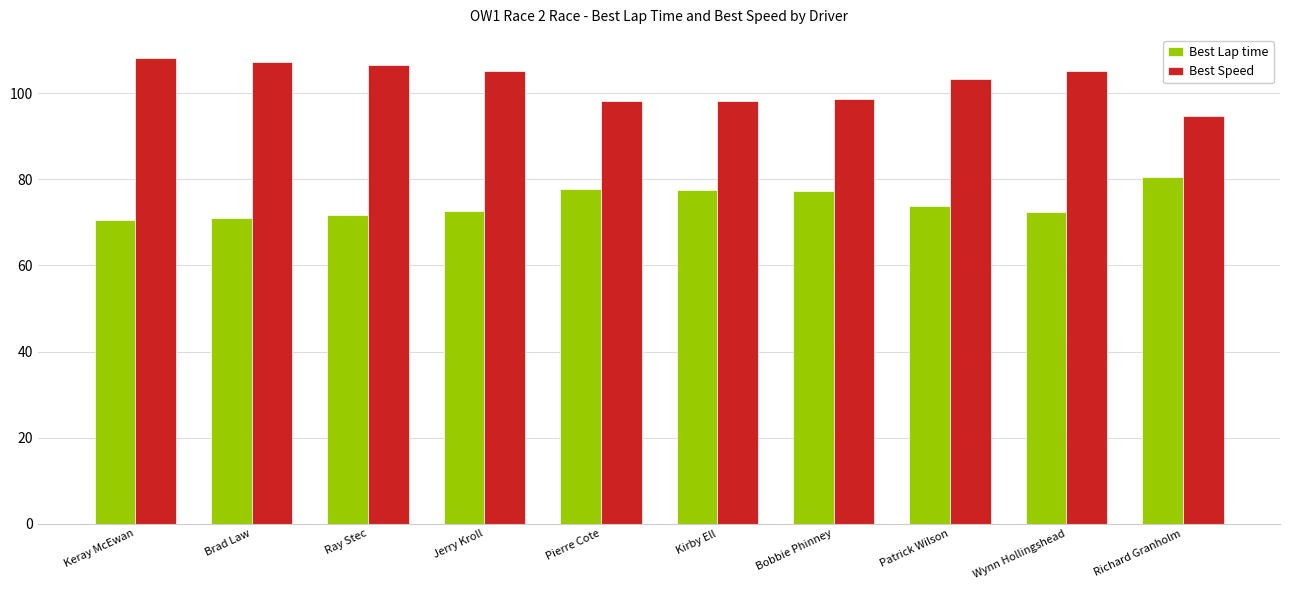

List the series in order of their peak value, lowest first.

Best Lap time, Best Speed